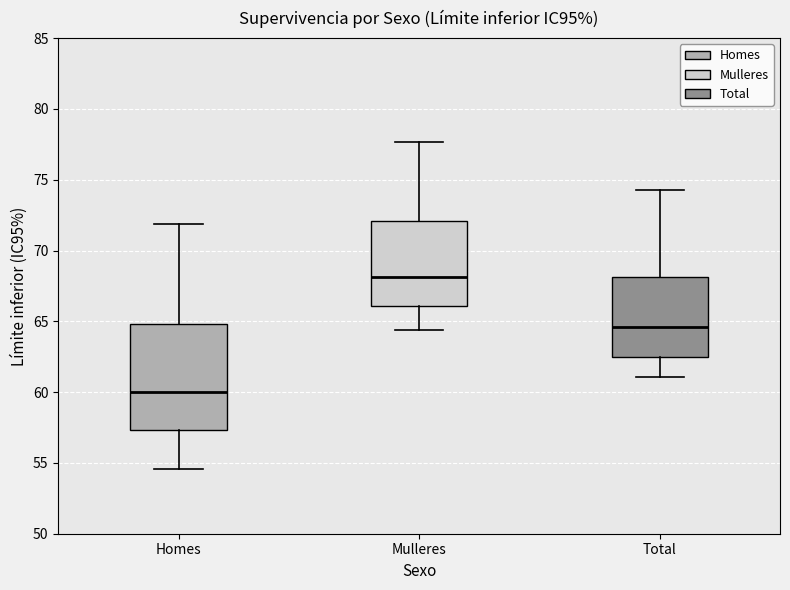

Where does the lower whisker of the box for Mulleres end on the y-axis? The values are not printed on the chart, so give them approximately, as read against the axis.

64.5